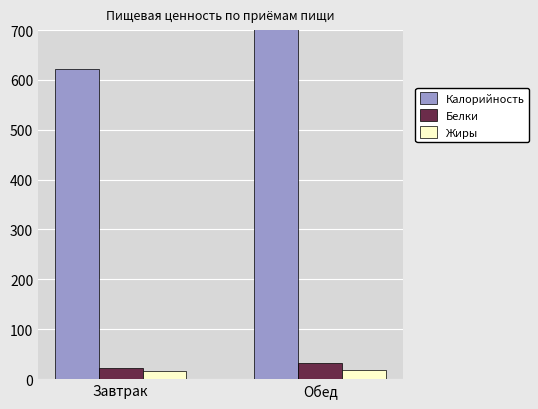

True or false: Жиры has a value of 8.0 at Завтрак.

False